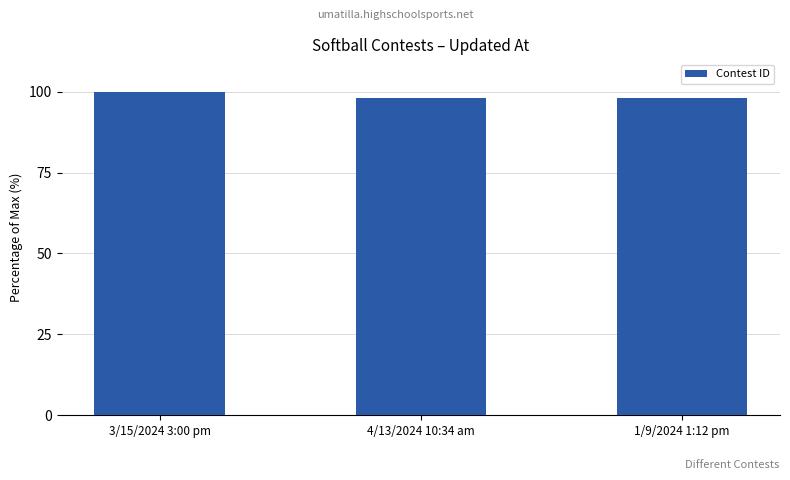

What is the minimum value shown in the chart?

98.1